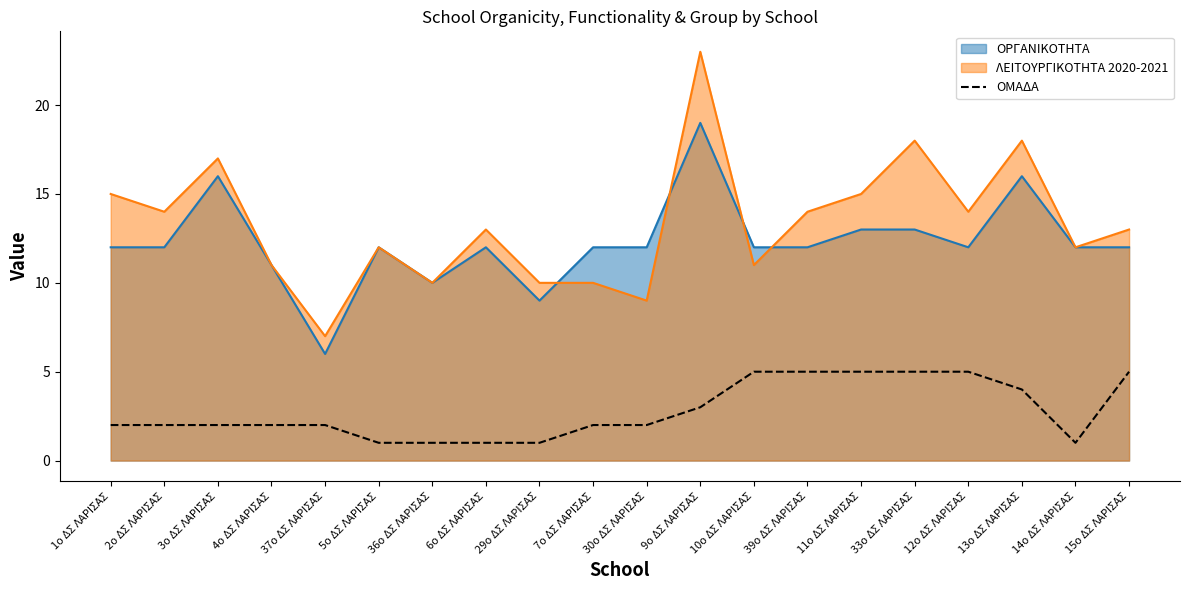

Reading right to left, extract all data points from this chart.

15ο ΔΣ ΛΑΡΙΣΑΣ=5	14ο ΔΣ ΛΑΡΙΣΑΣ=1	13ο ΔΣ ΛΑΡΙΣΑΣ=4	12ο ΔΣ ΛΑΡΙΣΑΣ=5	33ο ΔΣ ΛΑΡΙΣΑΣ=5	11ο ΔΣ ΛΑΡΙΣΑΣ=5	39ο ΔΣ ΛΑΡΙΣΑΣ=5	10ο ΔΣ ΛΑΡΙΣΑΣ=5	9ο ΔΣ ΛΑΡΙΣΑΣ=3	30ο ΔΣ ΛΑΡΙΣΑΣ=2	7ο ΔΣ ΛΑΡΙΣΑΣ=2	29ο ΔΣ ΛΑΡΙΣΑΣ=1	6ο ΔΣ ΛΑΡΙΣΑΣ=1	36ο ΔΣ ΛΑΡΙΣΑΣ=1	5ο ΔΣ ΛΑΡΙΣΑΣ=1	37ο ΔΣ ΛΑΡΙΣΑΣ=2	4ο ΔΣ ΛΑΡΙΣΑΣ=2	3ο ΔΣ ΛΑΡΙΣΑΣ=2	2ο ΔΣ ΛΑΡΙΣΑΣ=2	1ο ΔΣ ΛΑΡΙΣΑΣ=2